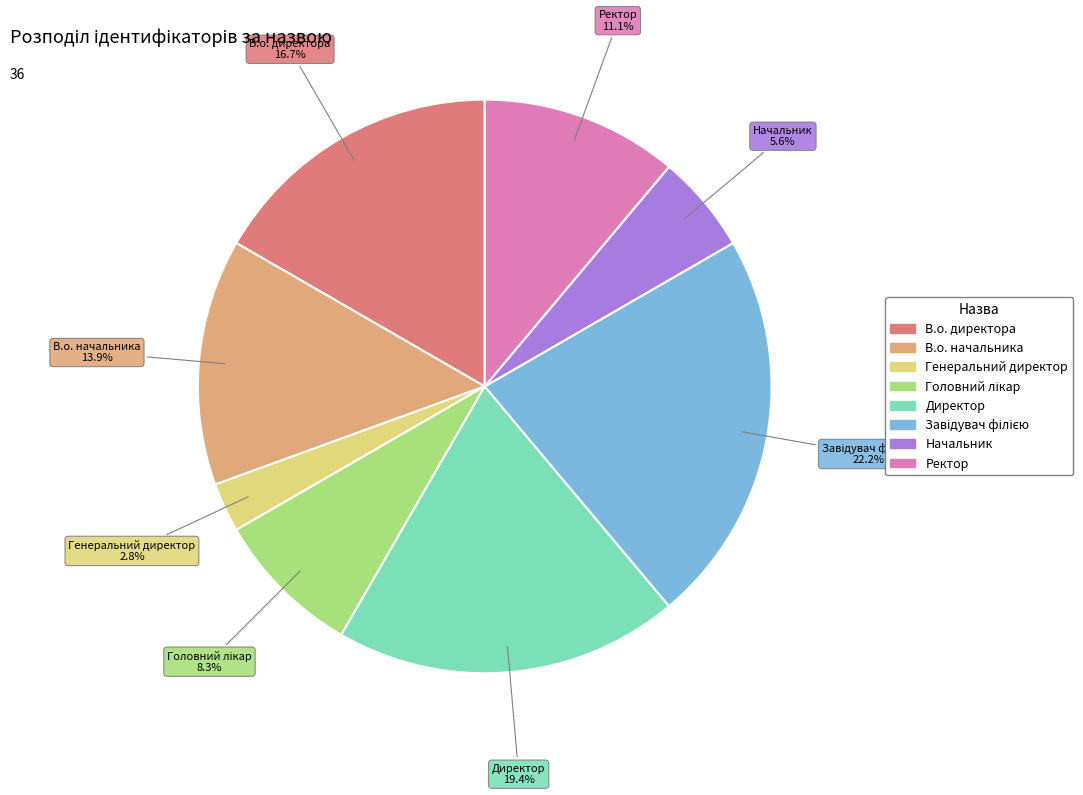

Is the sum of Директор and Начальник greater than half?

No